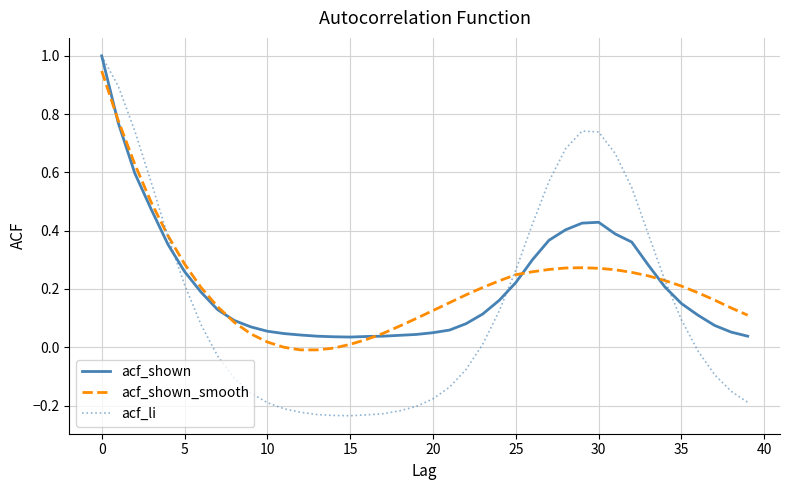

Which series has the largest range (max minus min)?

acf_li